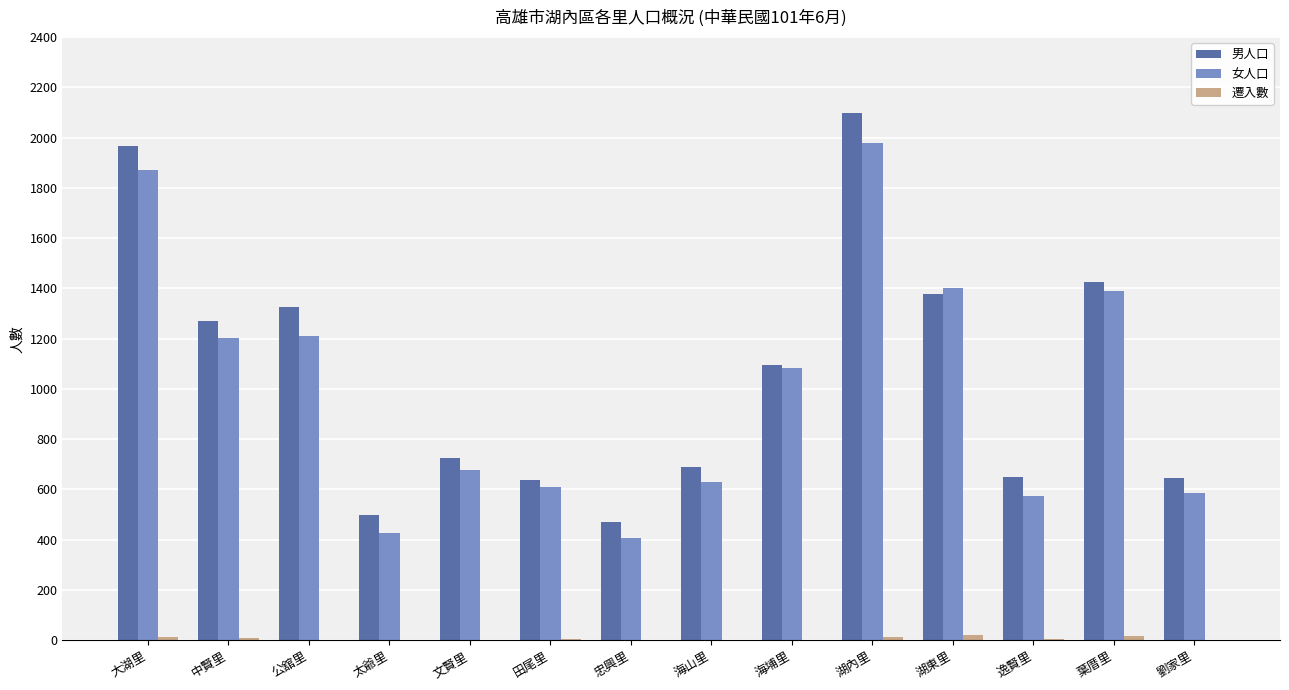

Are the bars grouped side by side (vs. stacked)?

Yes